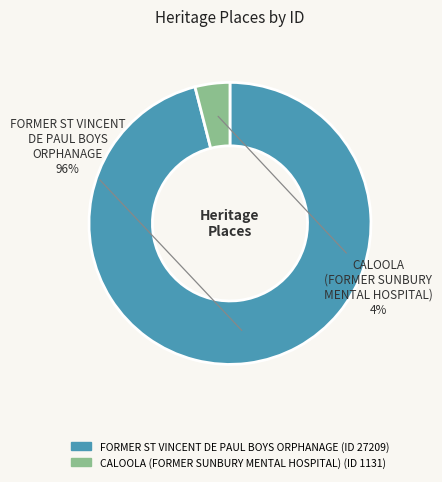

To the nearest percent, what is the difference between the FORMER ST VINCENT DE PAUL BOYS ORPHANAGE and CALOOLA (FORMER SUNBURY MENTAL HOSPITAL) slice percentages?

92%